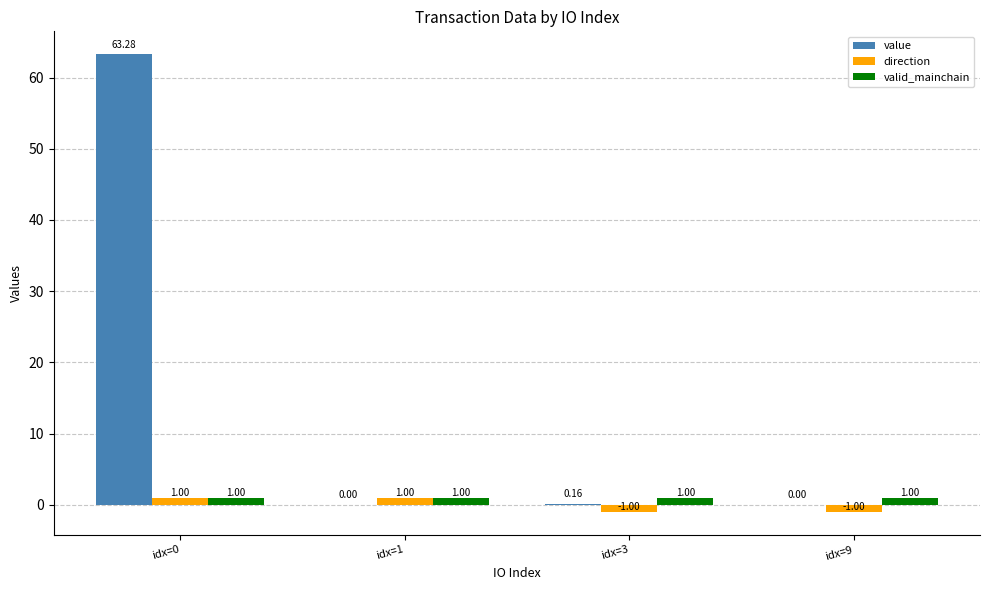

Is the value of value at idx=9 greater than the value of valid_mainchain at idx=9?

No